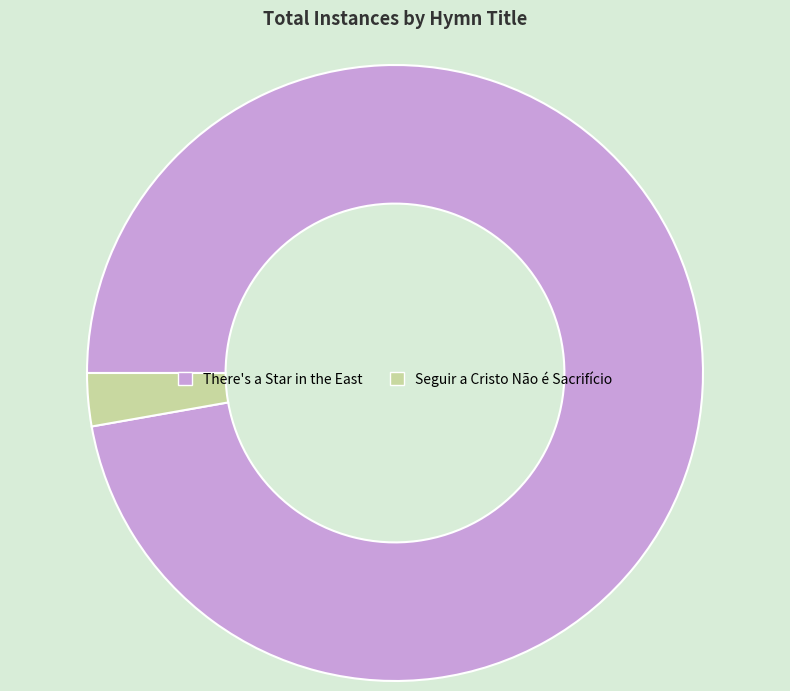

Is the sum of There's a Star in the East and Seguir a Cristo Não é Sacrifício greater than half?

Yes